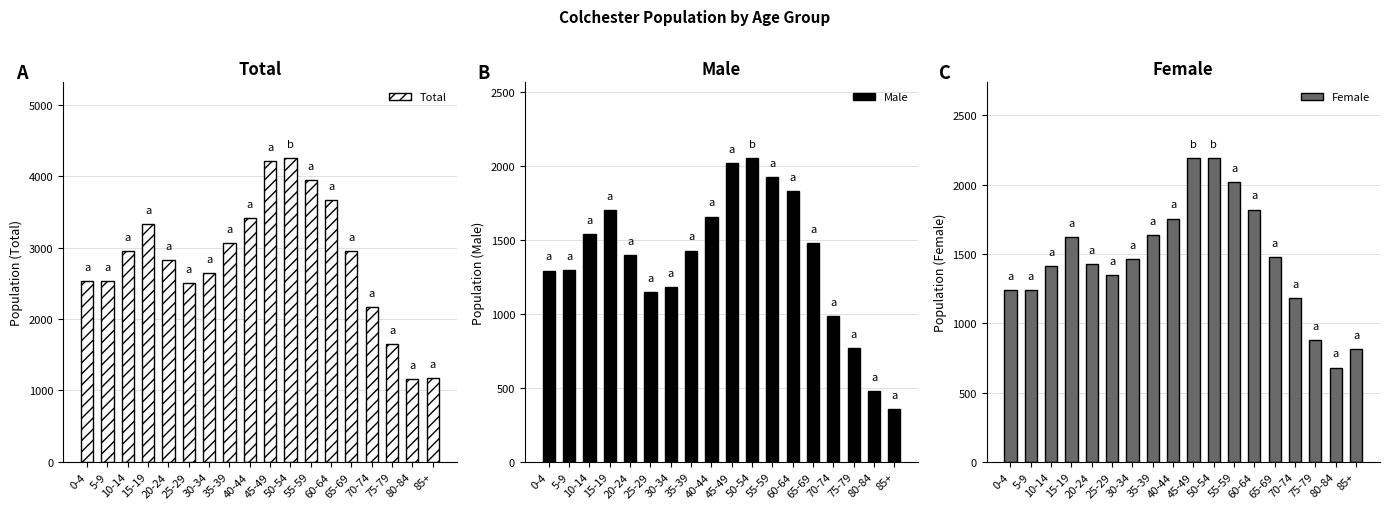

Which series has the largest total across all categories?

Total